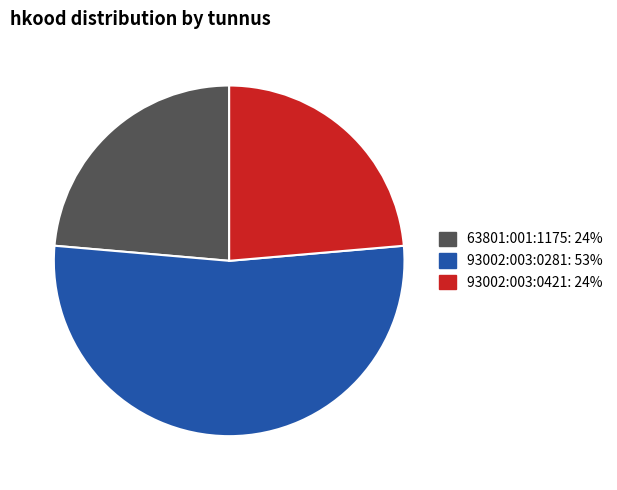

What is the majority slice?

93002:003:0281